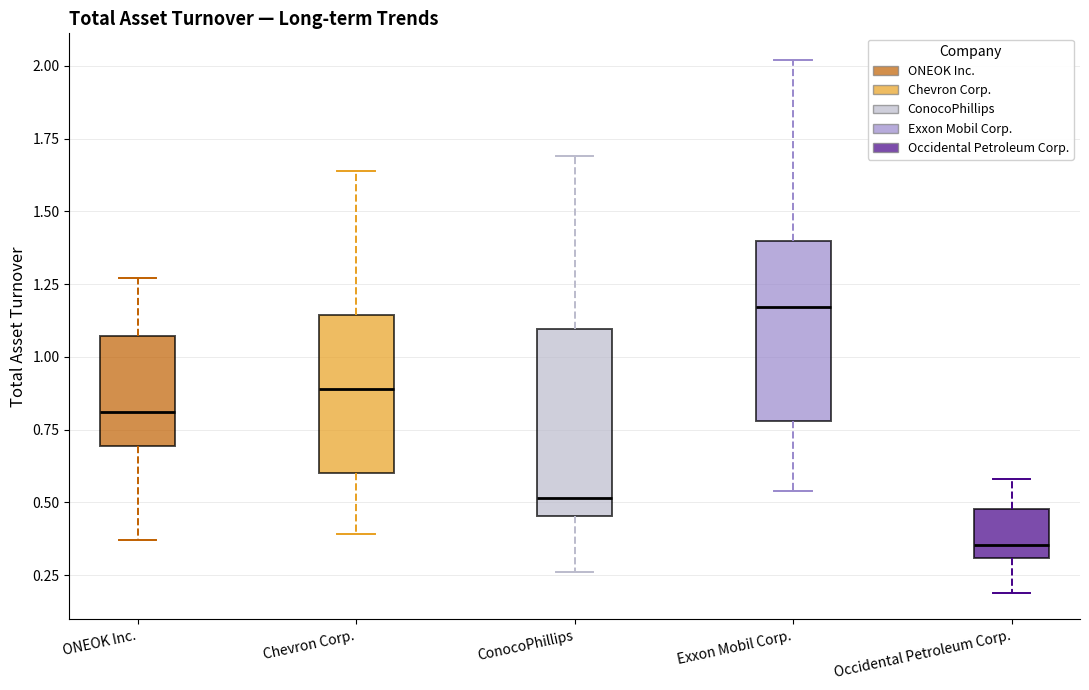

Where is the upper edge of the box for Chevron Corp. on the y-axis? The values are not printed on the chart, so give them approximately, as read against the axis.

1.15